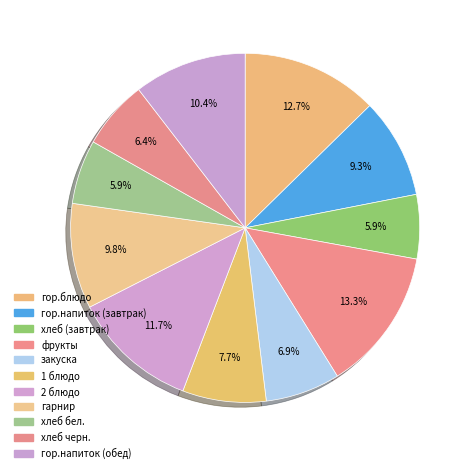

Approximately how many times larger is the value at гор.блюдо compared to гарнир?

1.3